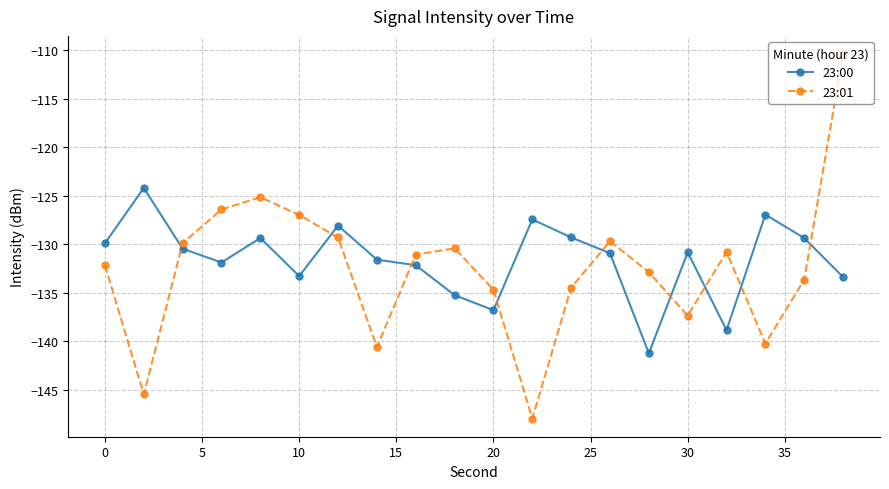

What is the maximum value for 23:01?

-110.4